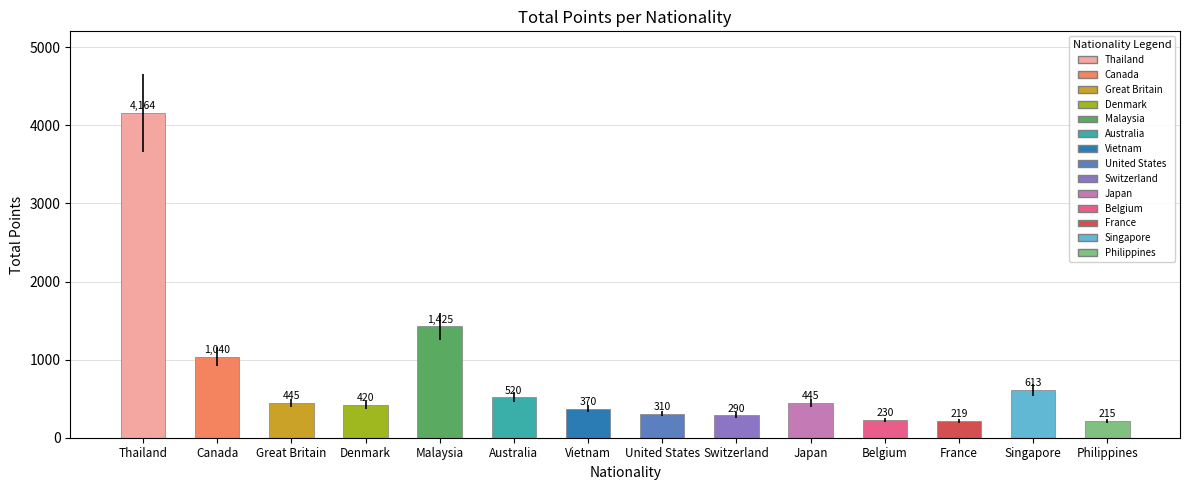

What is the change in value from Australia to Singapore?

+93